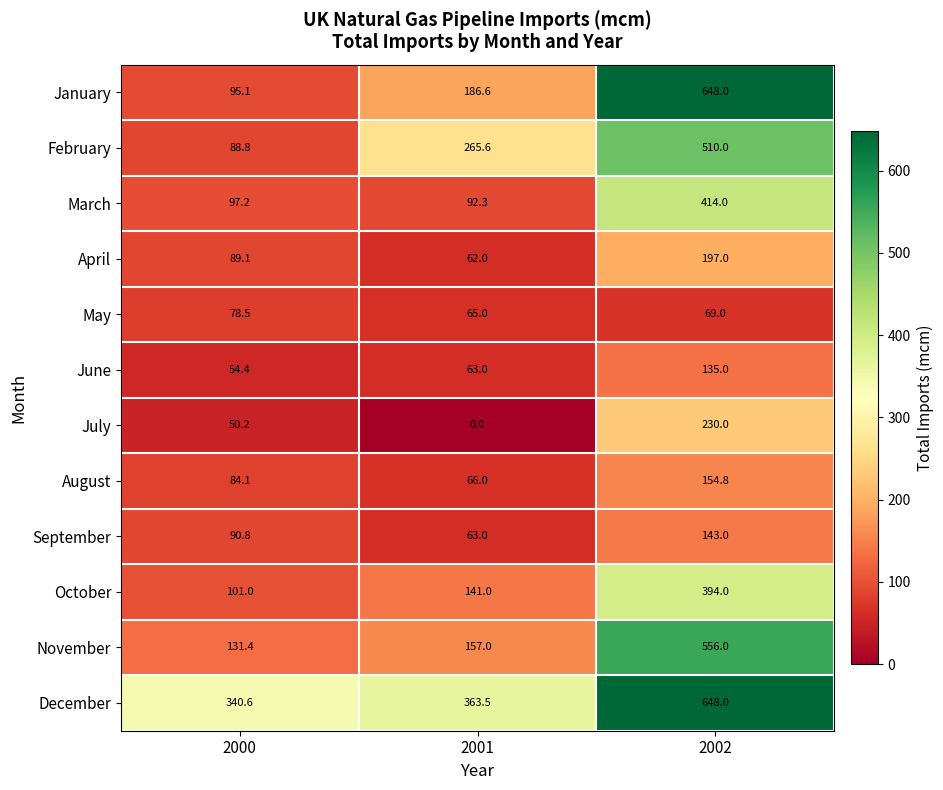

The February series shows 366.4 at 2001. True or false?

False